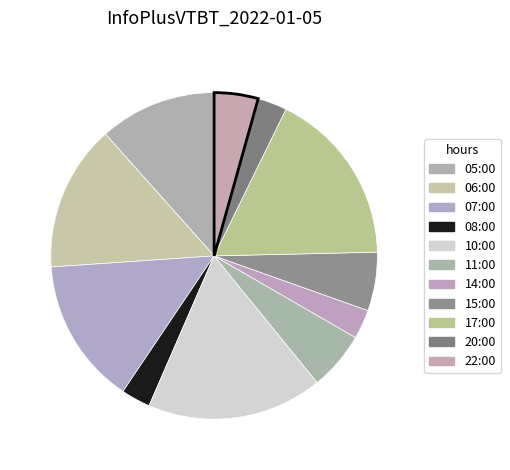

What percentage is the 10:00 slice, to the nearest percent?

17%